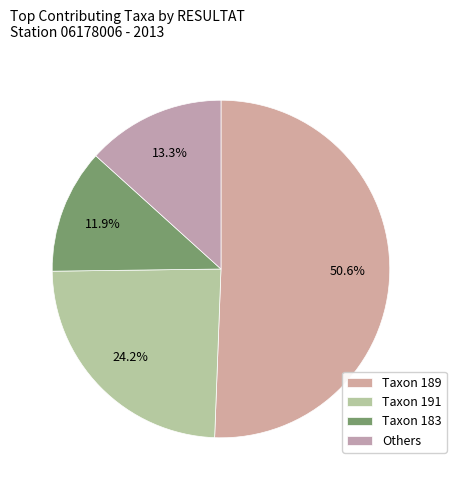

How many segments does this pie chart have?

4